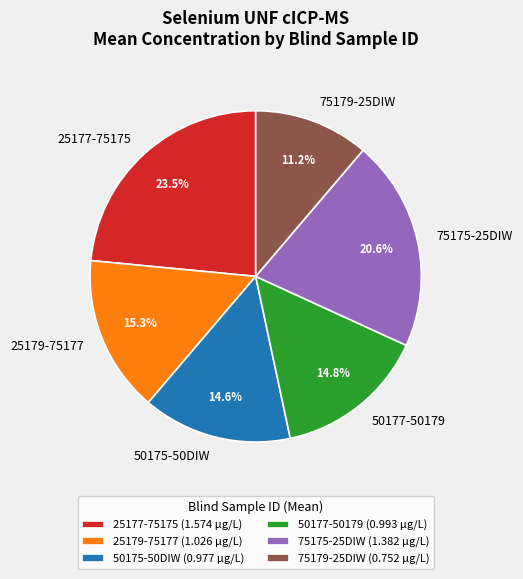

Combined, do 25177-75175 and 25179-75177 account for over 50%?

No